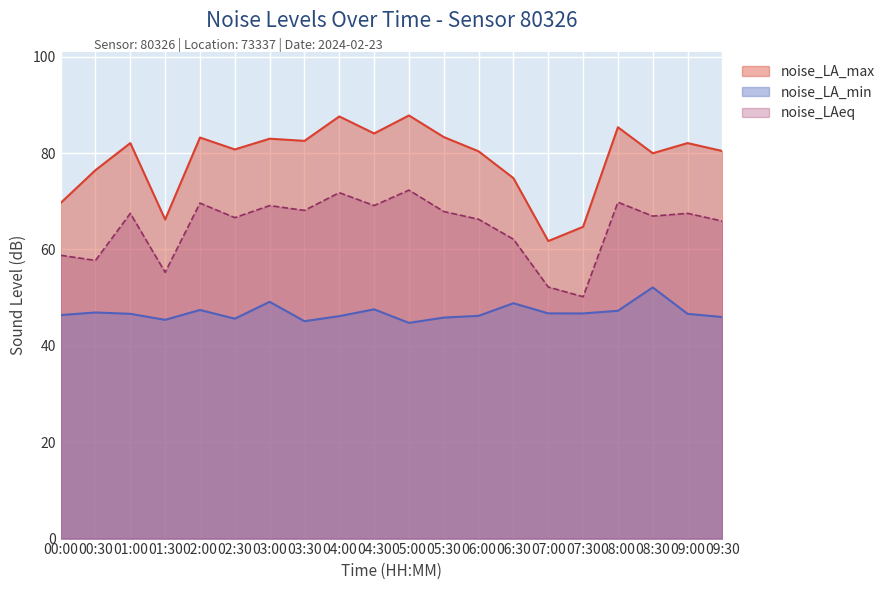

What is the total value across all series at 04:30?

200.8